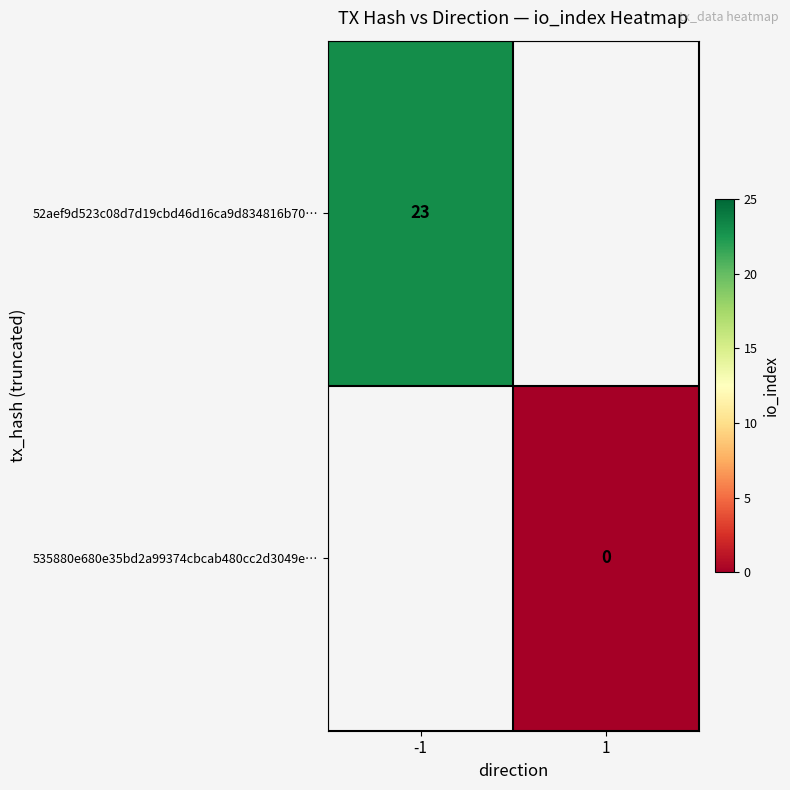

The value of 52aef9d523c08d7d19cbd46d16ca9d834816b70… at -1 is 23. True or false?

True